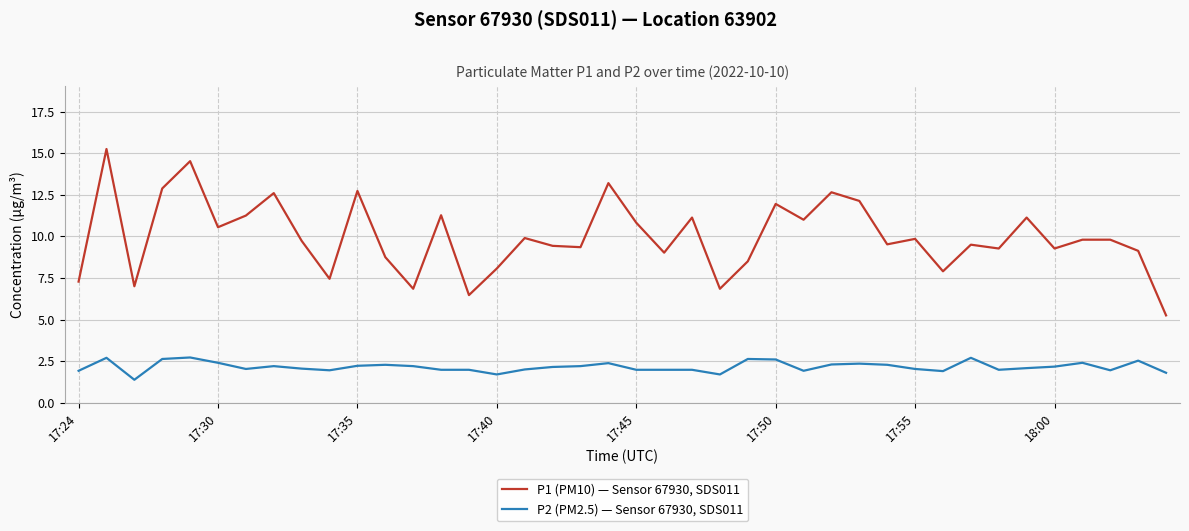

What is the difference between the maximum and minimum values in the P2 (PM2.5) — Sensor 67930, SDS011 series?

1.3